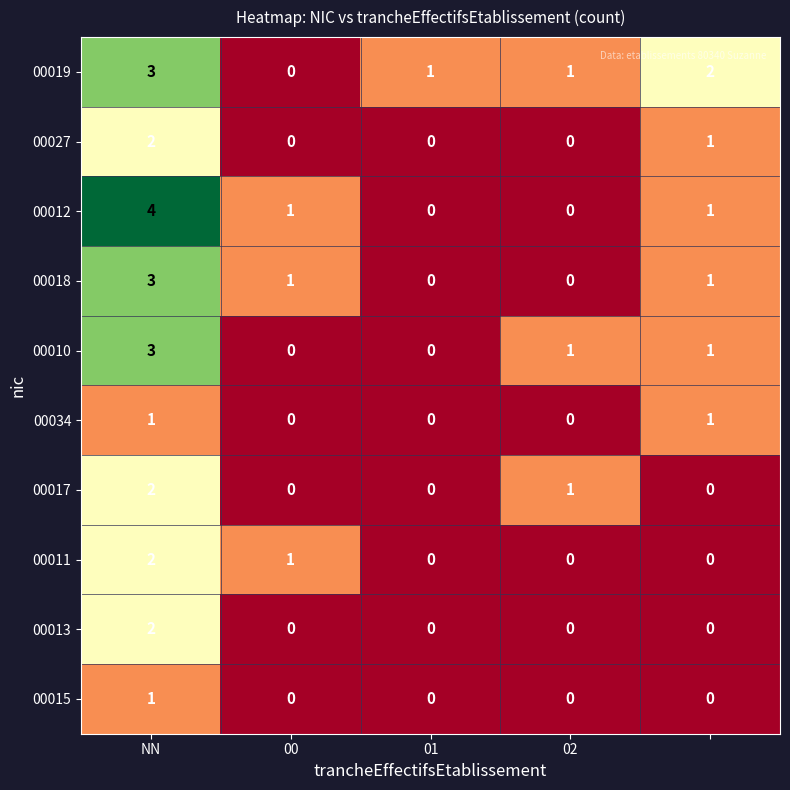

Which series has the largest range (max minus min)?

00012